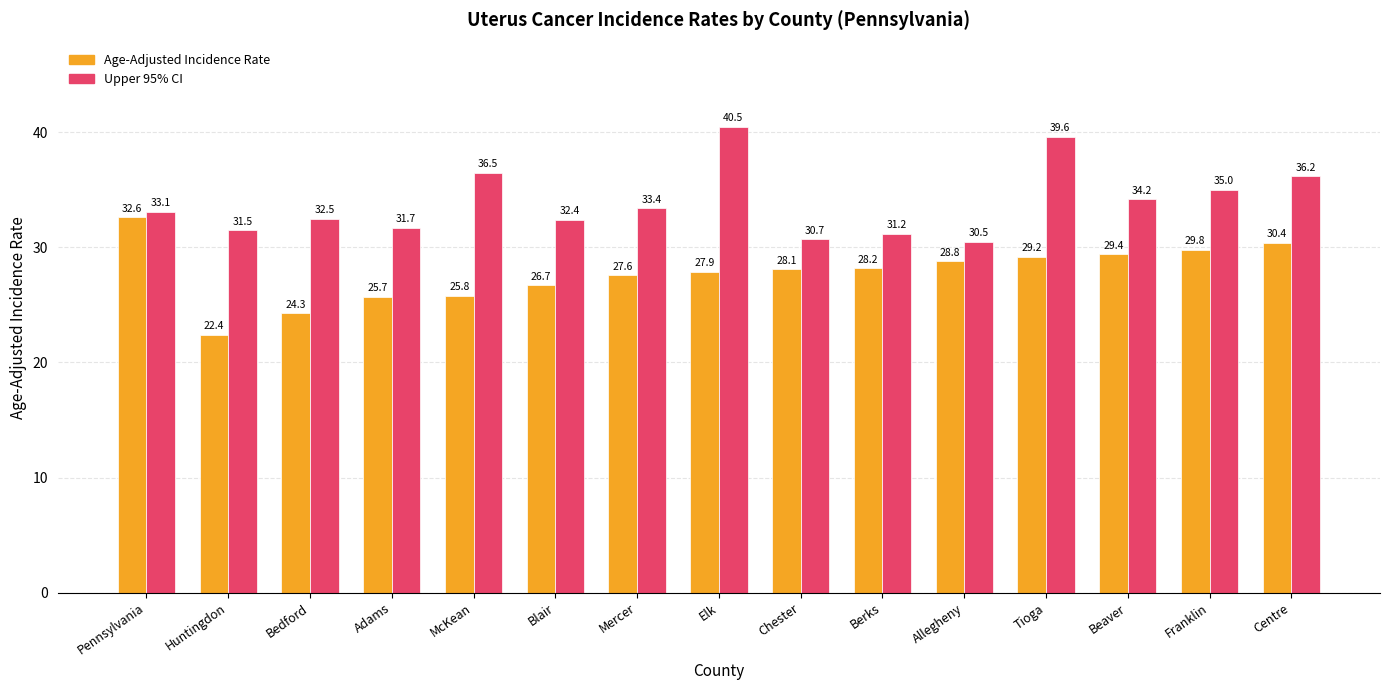

How many bars are there in each group?

2